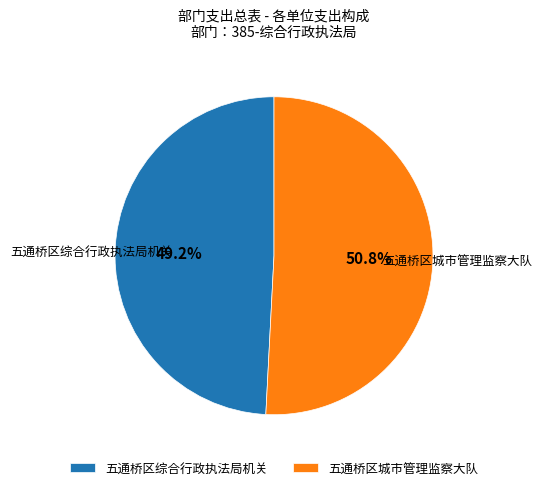

Which slice represents more than half of the pie?

五通桥区城市管理监察大队